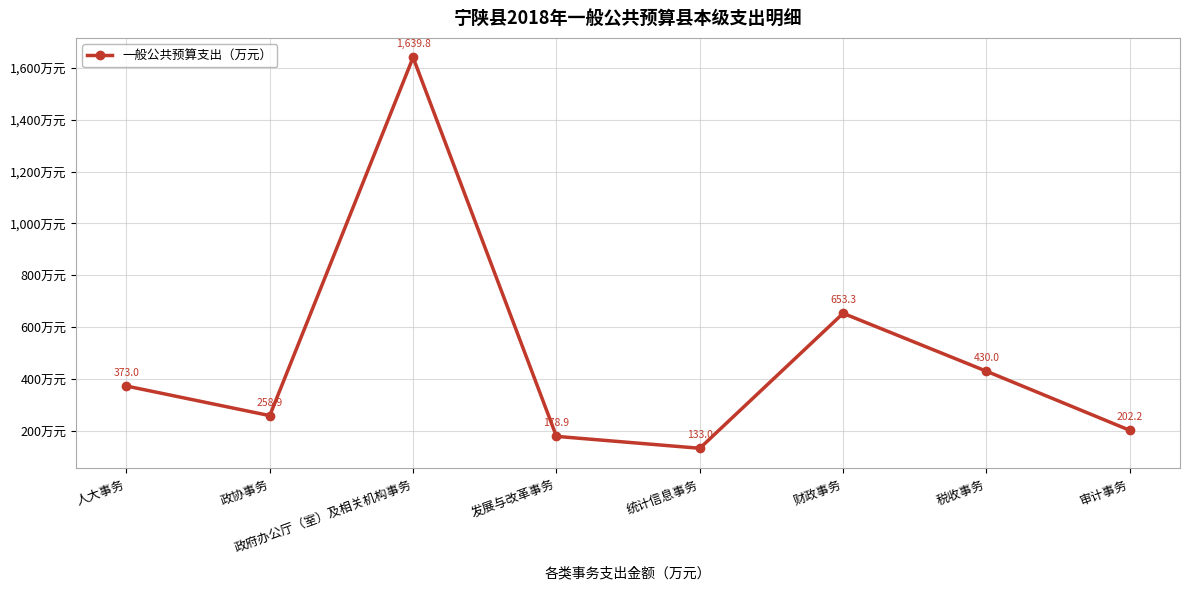

Which has a higher value, 审计事务 or 政协事务?

政协事务